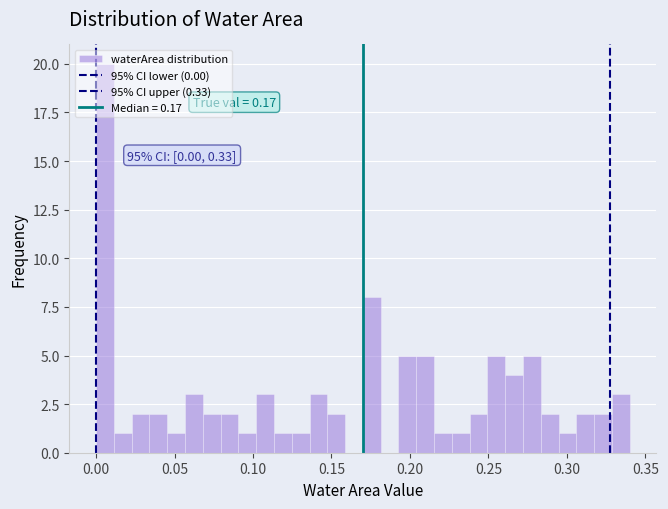

Around what value on the x-axis is the tallest bar? Give the approximate position of its centre, as read against the axis.

0.005